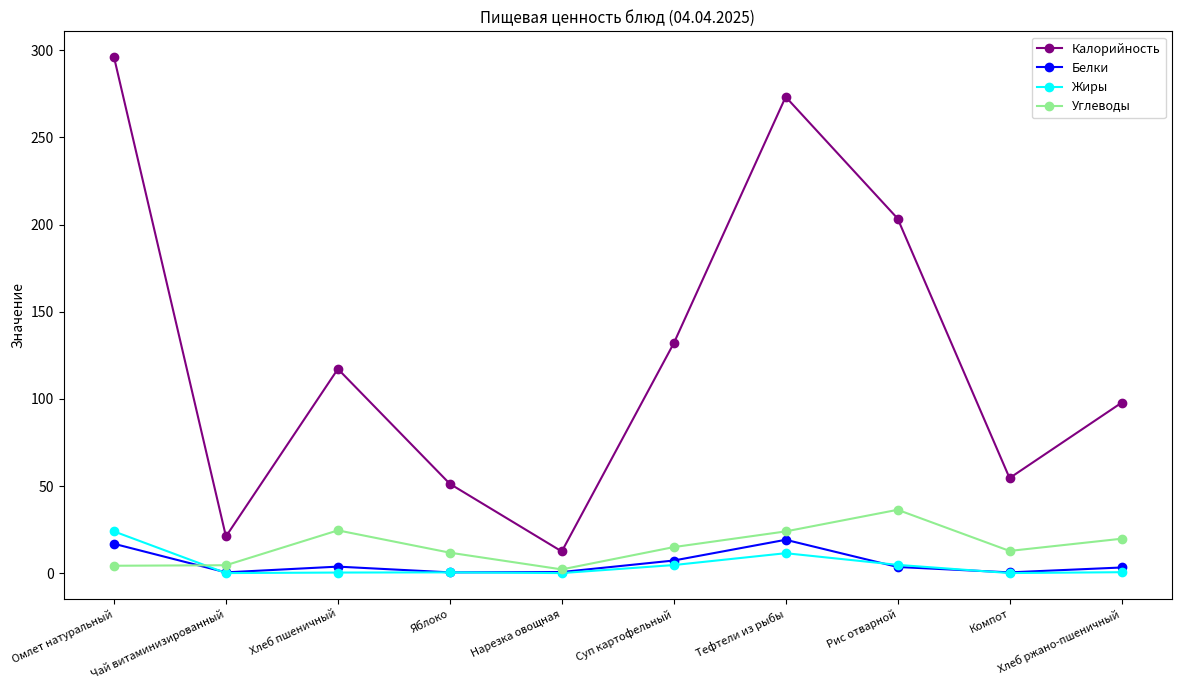

Is the value of Белки at Рис отварной greater than the value of Калорийность at Рис отварной?

No